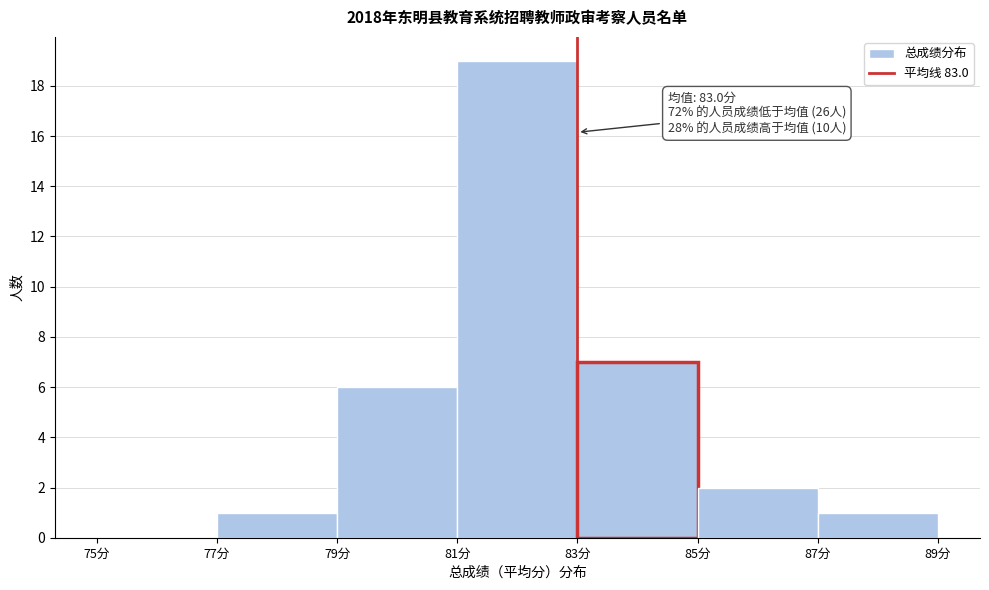

Over which range of the x-axis is the bar tallest?

81 to 83